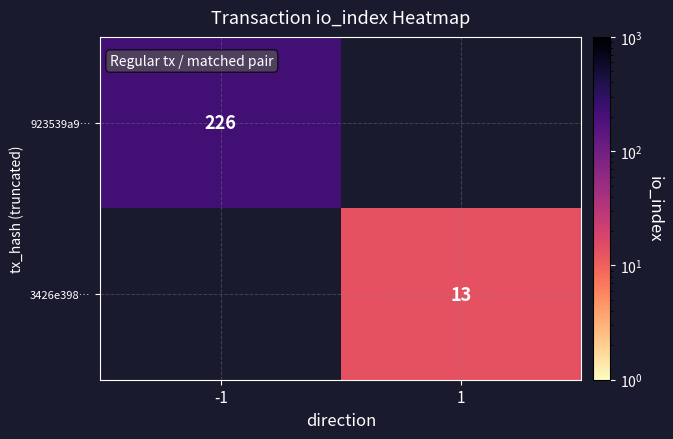

How many data points does each series have?

2